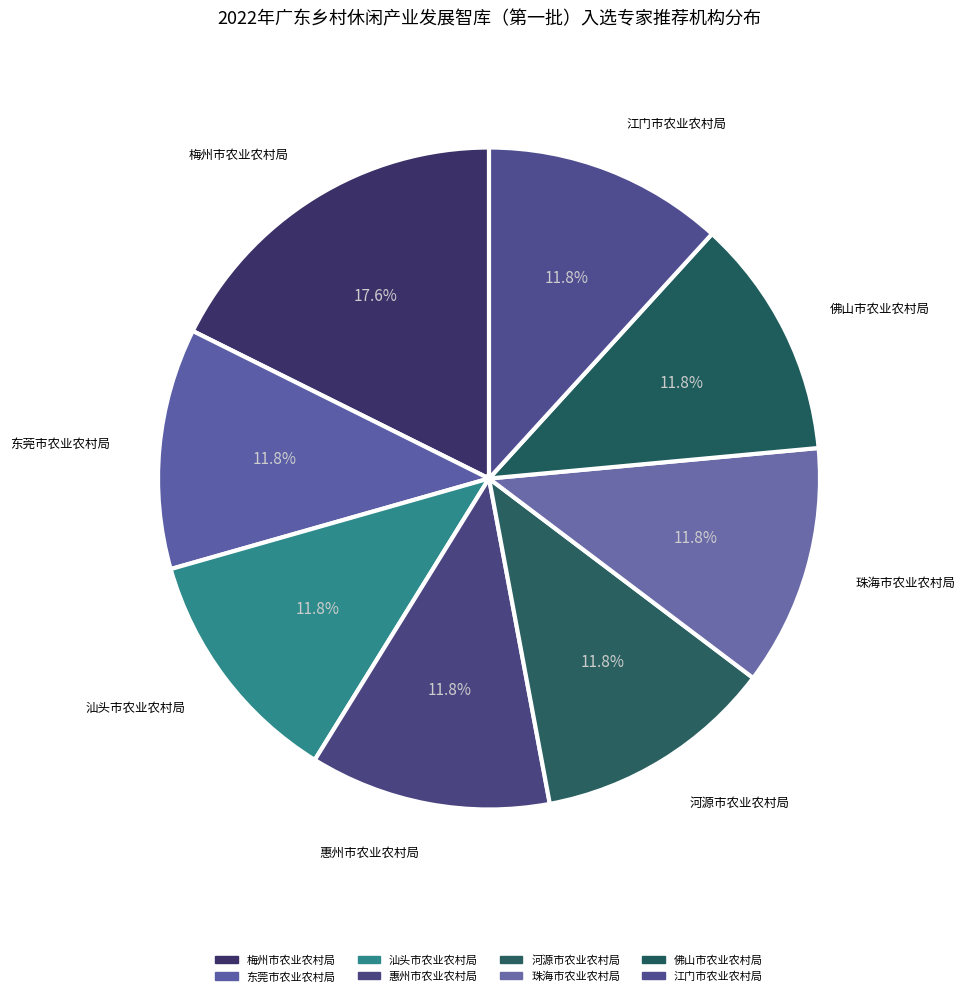

Count the number of slices in the pie.

8